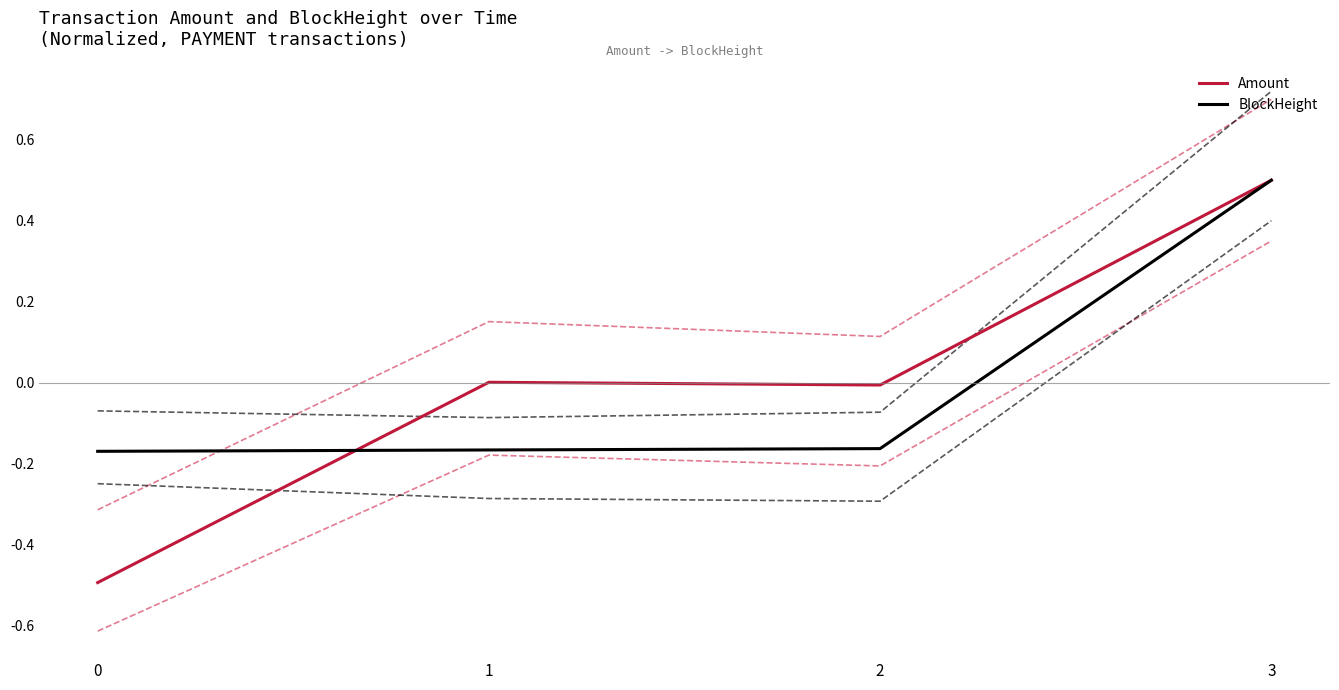

How many lines are shown in the chart?

6